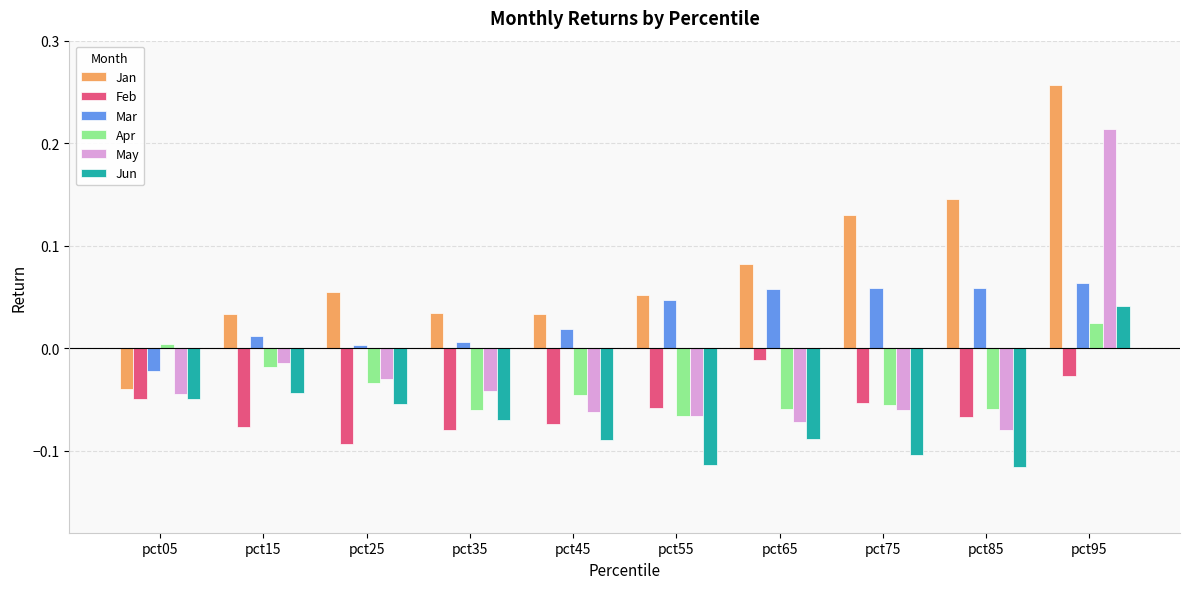

How many data points in Apr are less than 0?

8